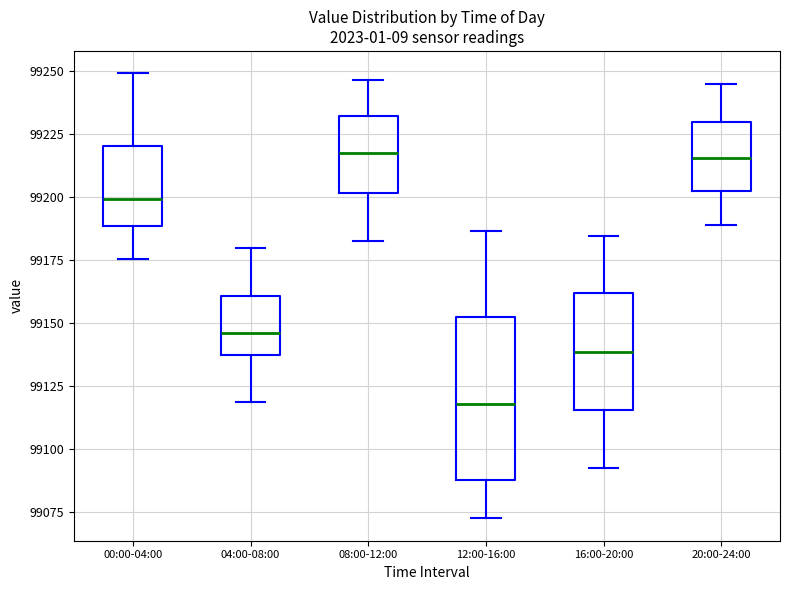

Reading left to right, transcribe this box plot: for each box, give where its median line is, the range the box spans, and where its two whiskers end, as read against the y-axis. The values are not printed on the chart, so give them approximately, as read against the axis.

00:00-04:00: median 99200, box 99190 to 99220, whiskers 99175 to 99250
04:00-08:00: median 99145, box 99135 to 99160, whiskers 99120 to 99180
08:00-12:00: median 99215, box 99200 to 99230, whiskers 99180 to 99245
12:00-16:00: median 99120, box 99090 to 99150, whiskers 99075 to 99185
16:00-20:00: median 99140, box 99115 to 99160, whiskers 99095 to 99185
20:00-24:00: median 99215, box 99200 to 99230, whiskers 99190 to 99245